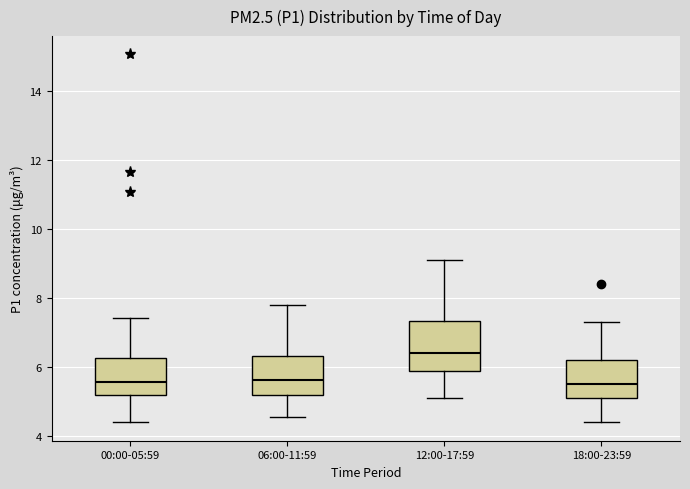

Where is the lower edge of the box for 18:00-23:59 on the y-axis? The values are not printed on the chart, so give them approximately, as read against the axis.

5.2